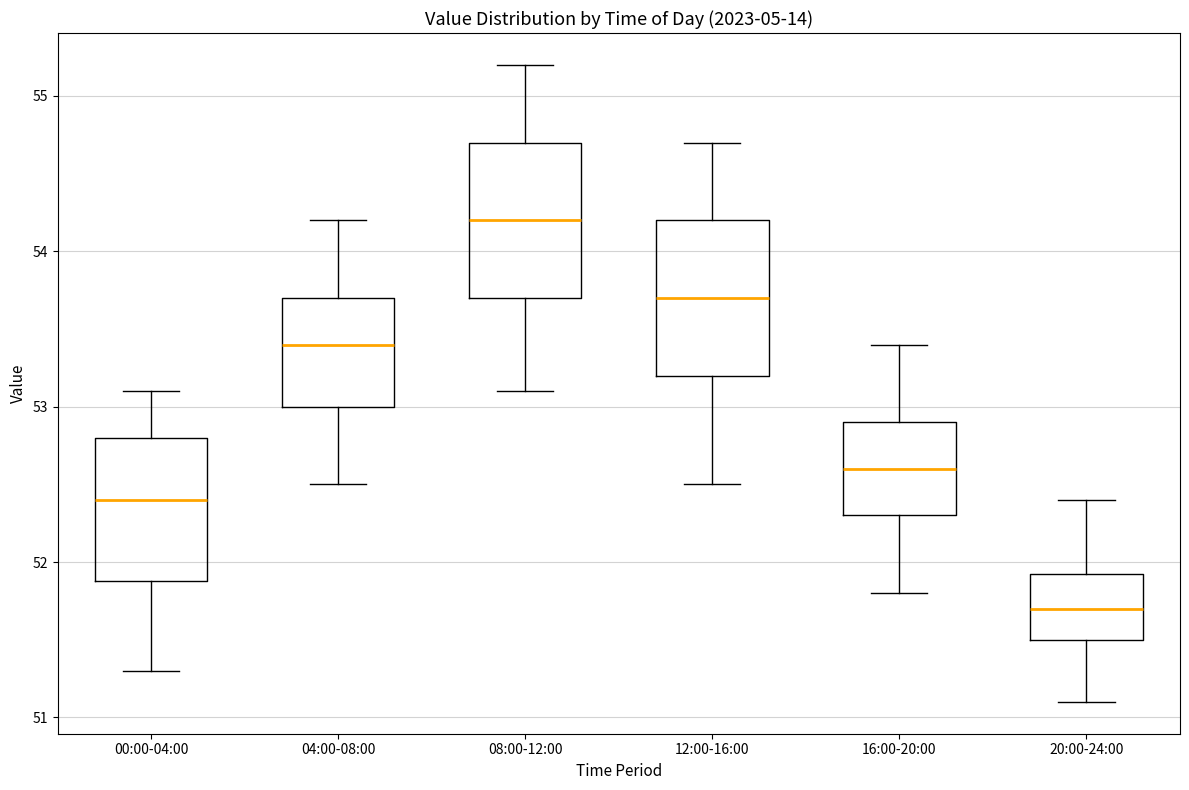

Where is the lower edge of the box for 12:00-16:00 on the y-axis? The values are not printed on the chart, so give them approximately, as read against the axis.

53.2